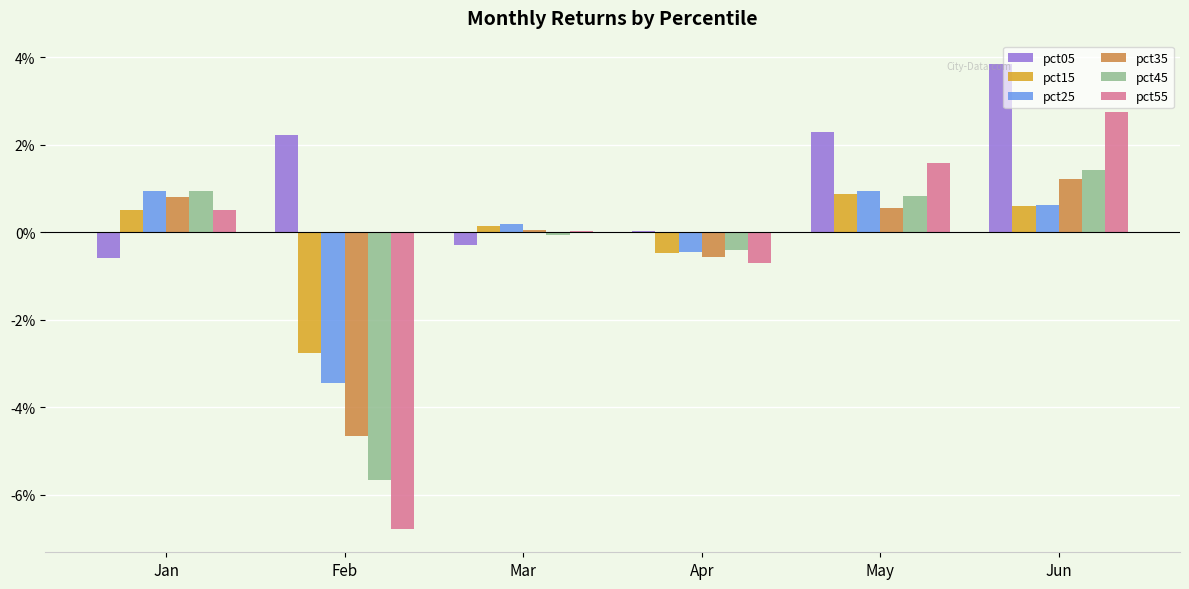

Reading right to left, transcribe all the data shown in this chart.

pct05: 0.0	0.0	0.0	-0.0	0.0	-0.0
pct15: 0.0	0.0	-0.0	0.0	-0.0	0.0
pct25: 0.0	0.0	-0.0	0.0	-0.0	0.0
pct35: 0.0	0.0	-0.0	0.0	-0.0	0.0
pct45: 0.0	0.0	-0.0	-0.0	-0.1	0.0
pct55: 0.0	0.0	-0.0	0.0	-0.1	0.0